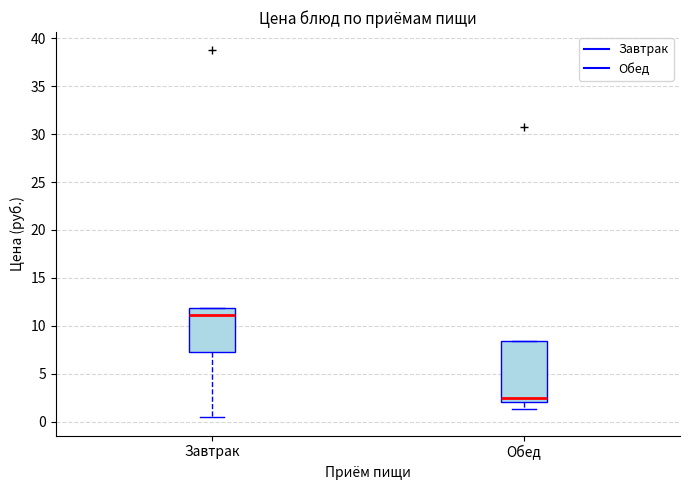

Reading left to right, read every box against the y-axis: the position of its median line, the range the box covers, and the ends of its whiskers. The values are not printed on the chart, so give them approximately, as read against the axis.

Завтрак: median 11.0, box 7.5 to 12.0, whiskers 0.5 to 12.0
Обед: median 2.5, box 2.0 to 8.5, whiskers 1.5 to 8.5